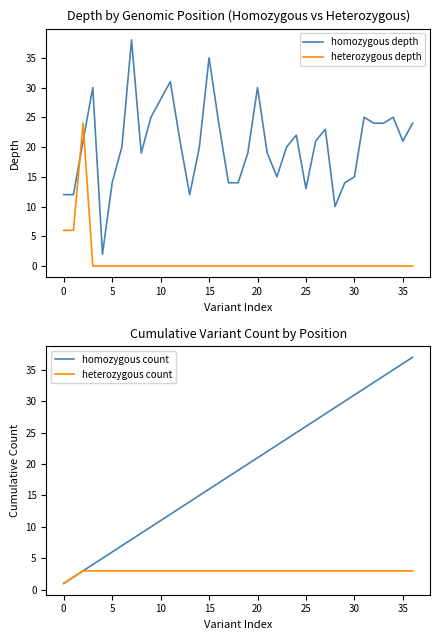

How many intersections are there between heterozygous depth and homozygous depth?

2